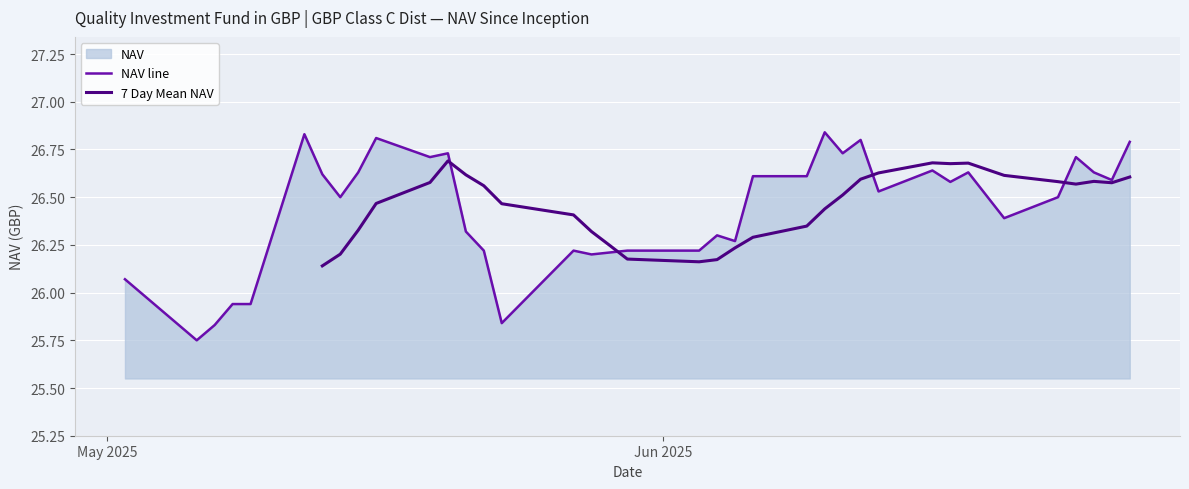

How many values are below 26?

5